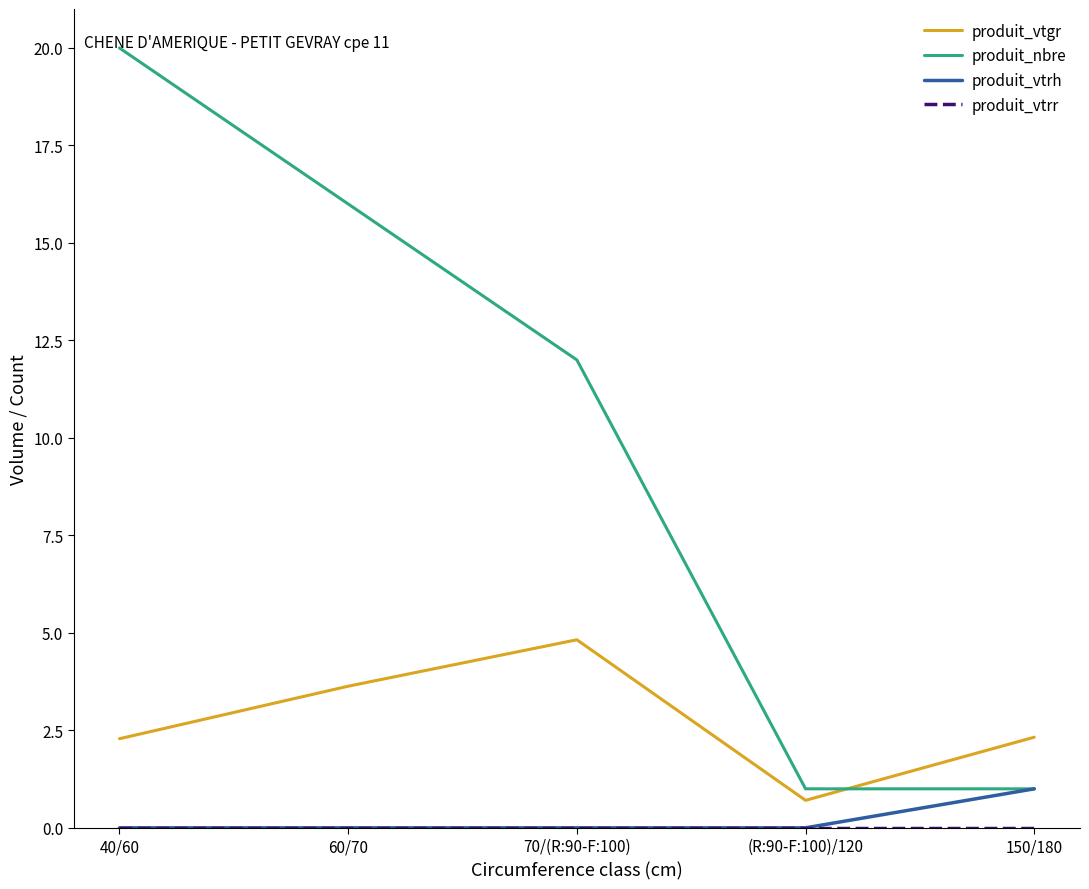

The produit_nbre series shows 16.0 at 60/70. True or false?

True